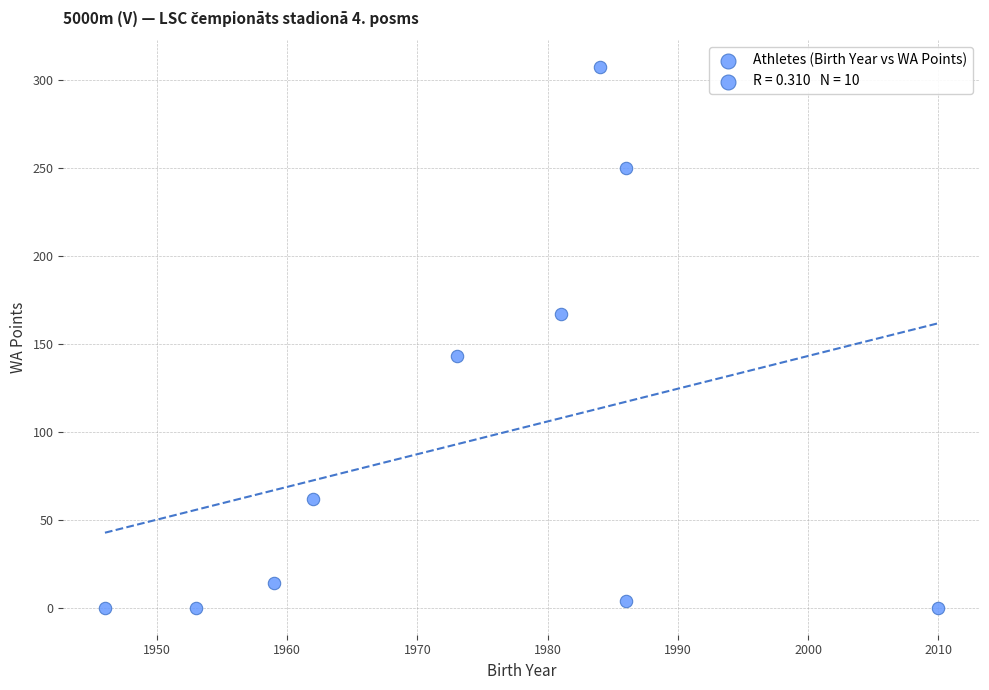

What is the range of Y values (max minus min)?

307